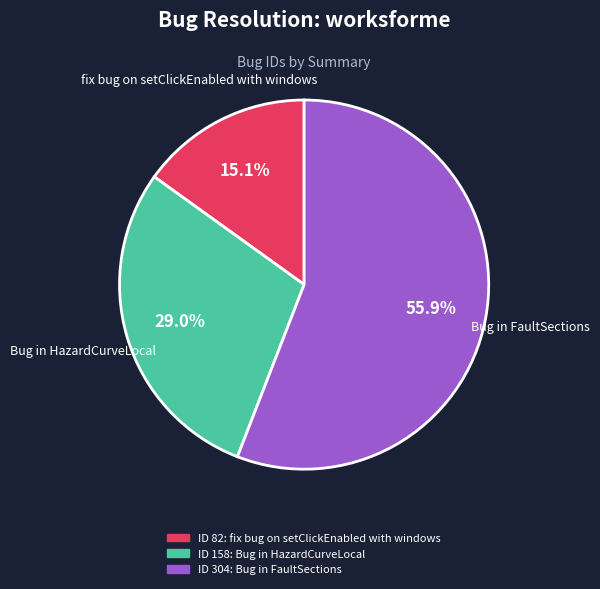

Count the number of slices in the pie.

3